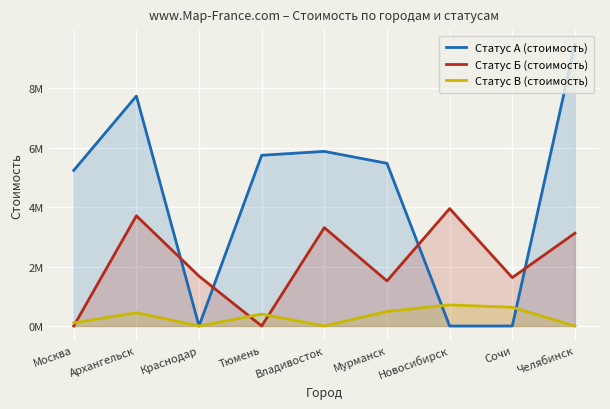

True or false: Статус В (стоимость) has a value of 473953 at Челябинск.

False